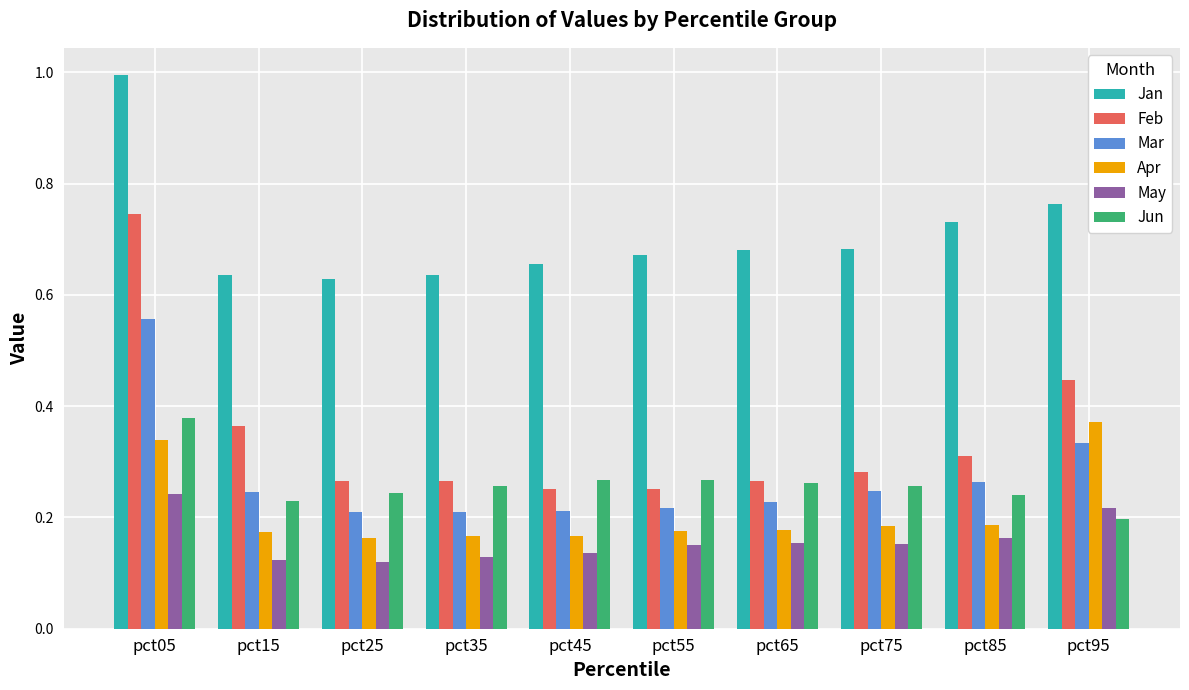

What is the sum of all May values?

1.6